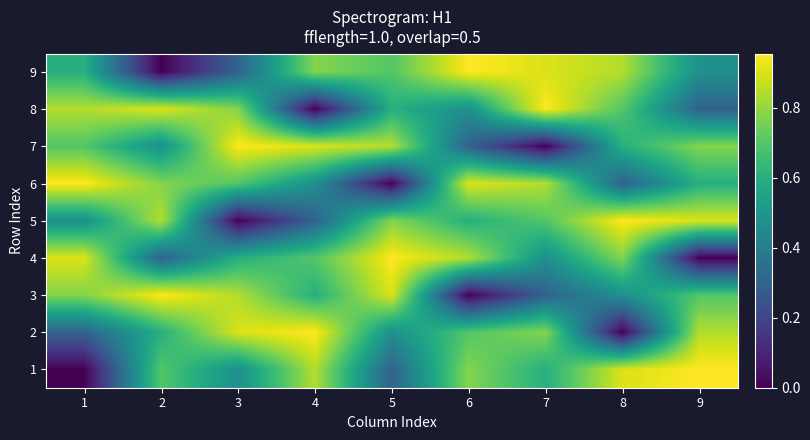

At 2, list the series in order from largest to smallest.

3, 8, 5, 6, 1, 2, 7, 4, 9